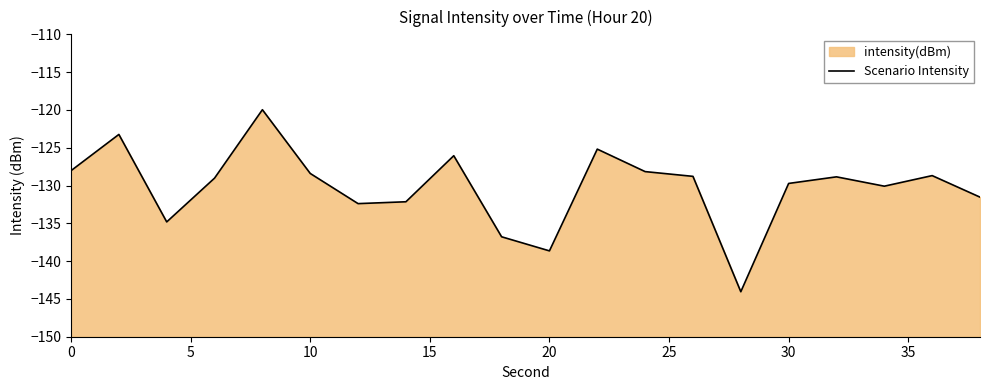

How many points are lower than both their immediate neighbors (excluding endpoints)?

5